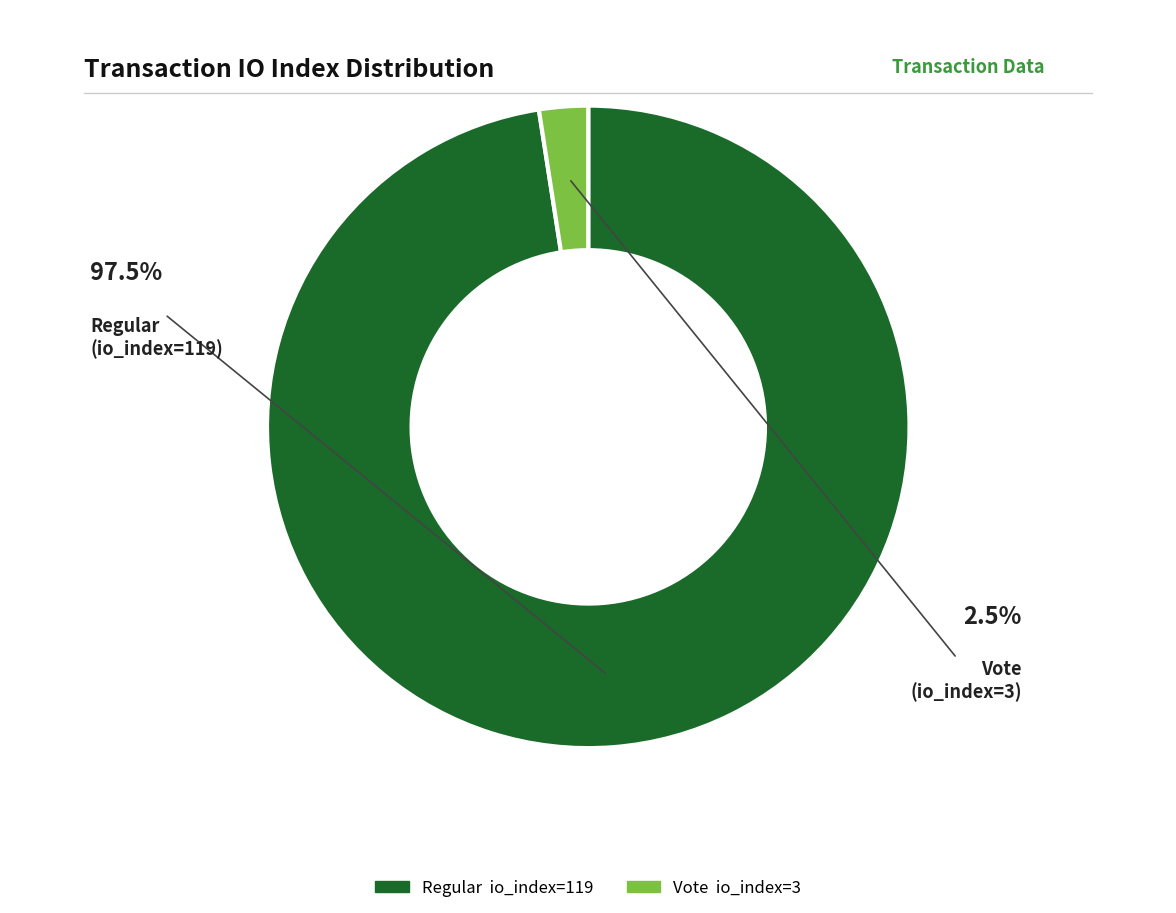

Is there any slice that represents more than half of the pie?

Yes